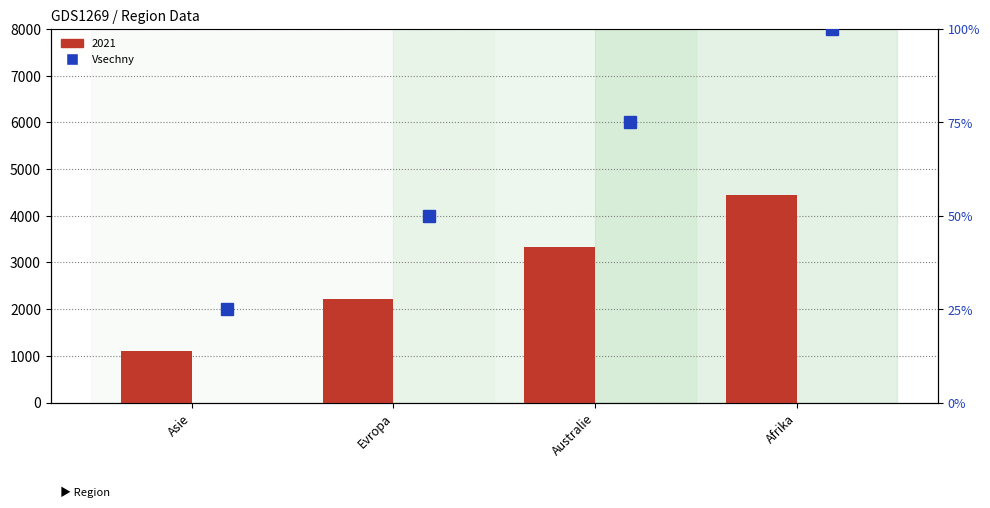

Count the number of values greater than 75.

1